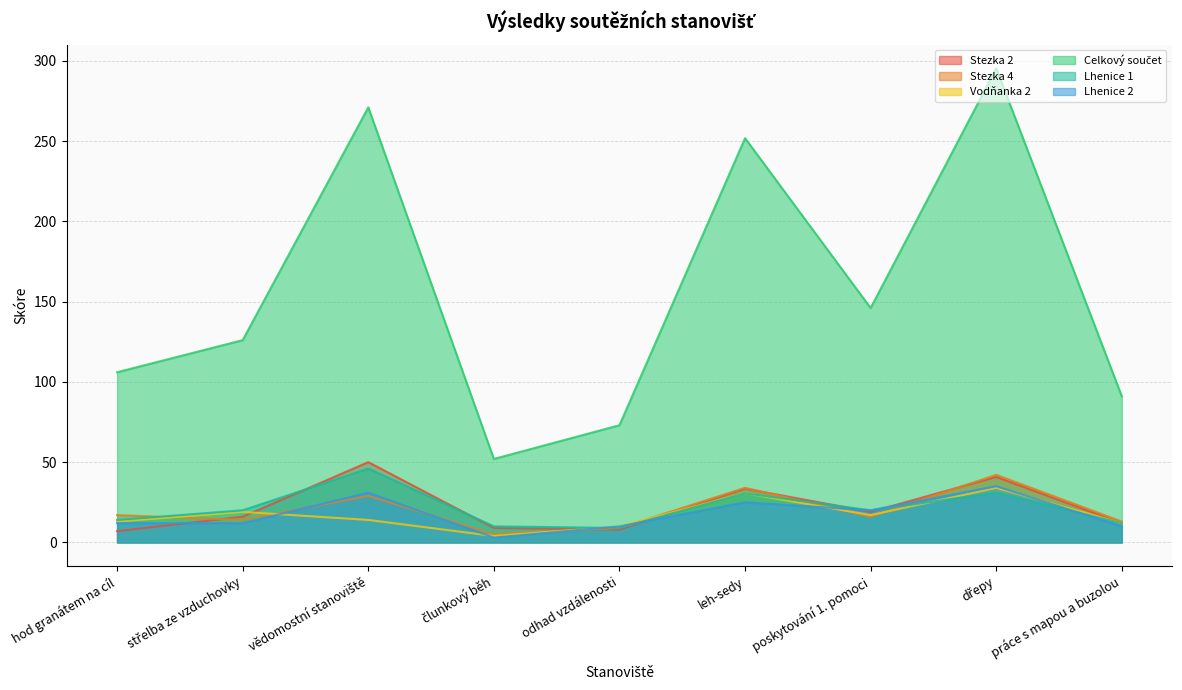

True or false: Stezka 4 and Celkový součet intersect in this chart.

False